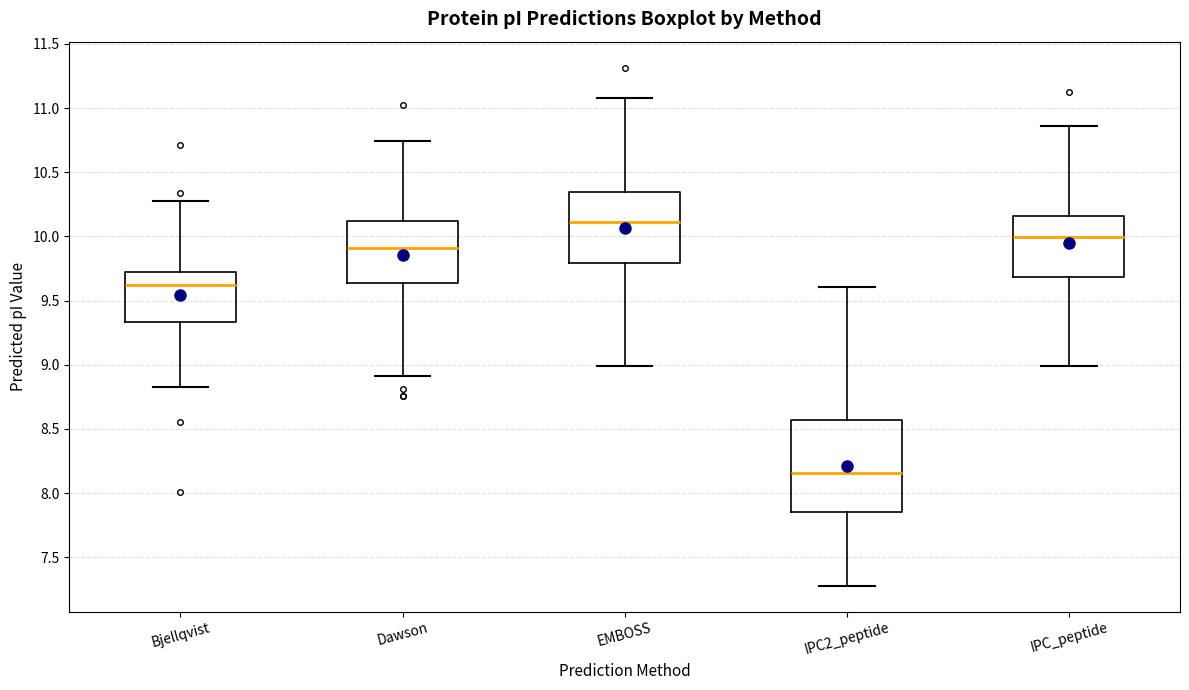

Reading left to right, transcribe this box plot: for each box, give where its median line is, the range the box spans, and where its two whiskers end, as read against the y-axis. The values are not printed on the chart, so give them approximately, as read against the axis.

Bjellqvist: median 9.60, box 9.35 to 9.70, whiskers 8.85 to 10.30
Dawson: median 9.90, box 9.65 to 10.10, whiskers 8.90 to 10.75
EMBOSS: median 10.10, box 9.80 to 10.35, whiskers 9.00 to 11.10
IPC2_peptide: median 8.15, box 7.85 to 8.55, whiskers 7.30 to 9.60
IPC_peptide: median 10.00, box 9.70 to 10.15, whiskers 9.00 to 10.85